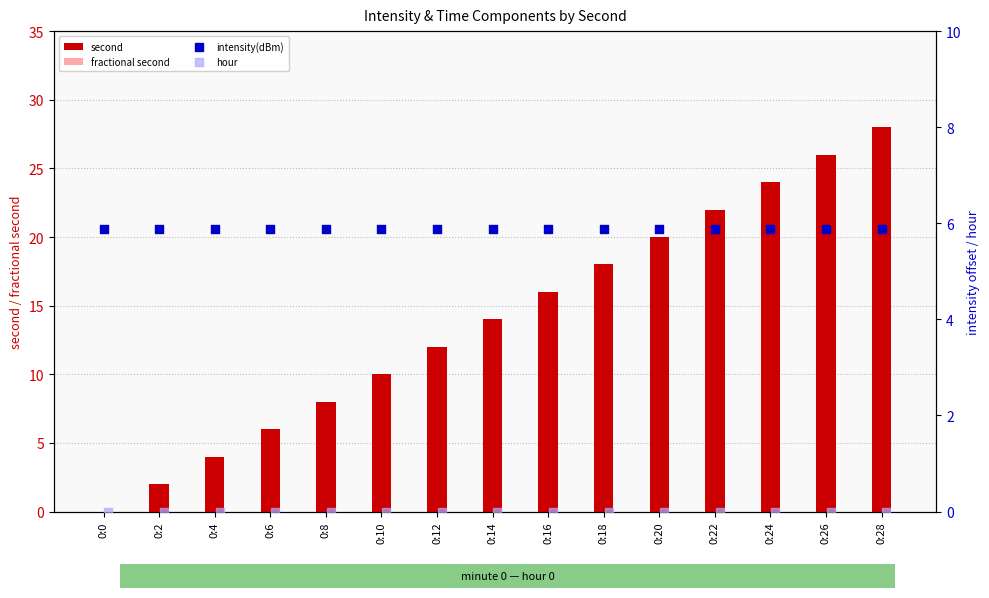

At which label does second reach its peak?

0:28